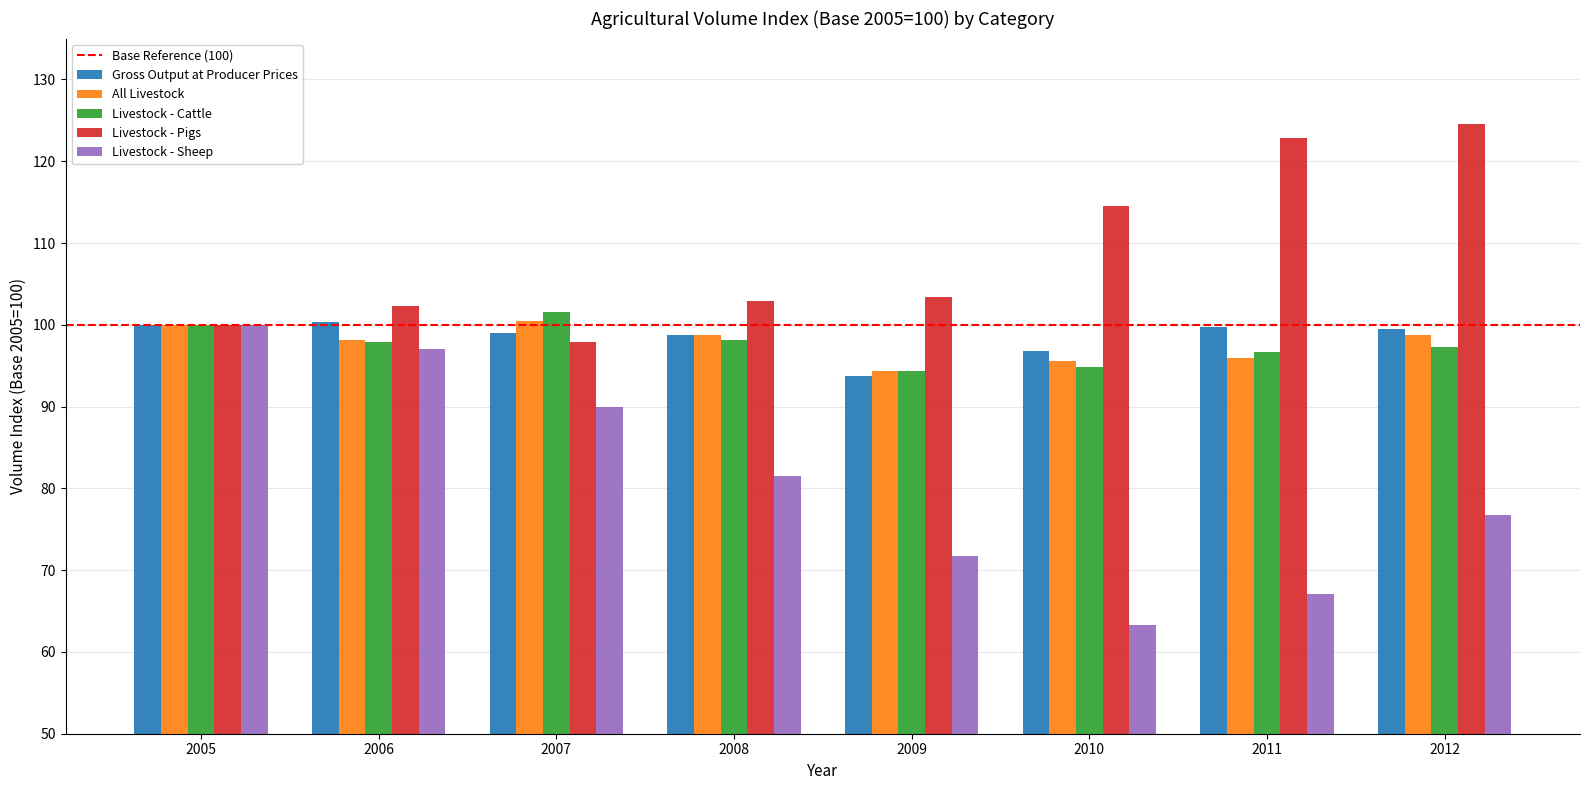

The Gross Output at Producer Prices series shows 156.8 at 2010. True or false?

False